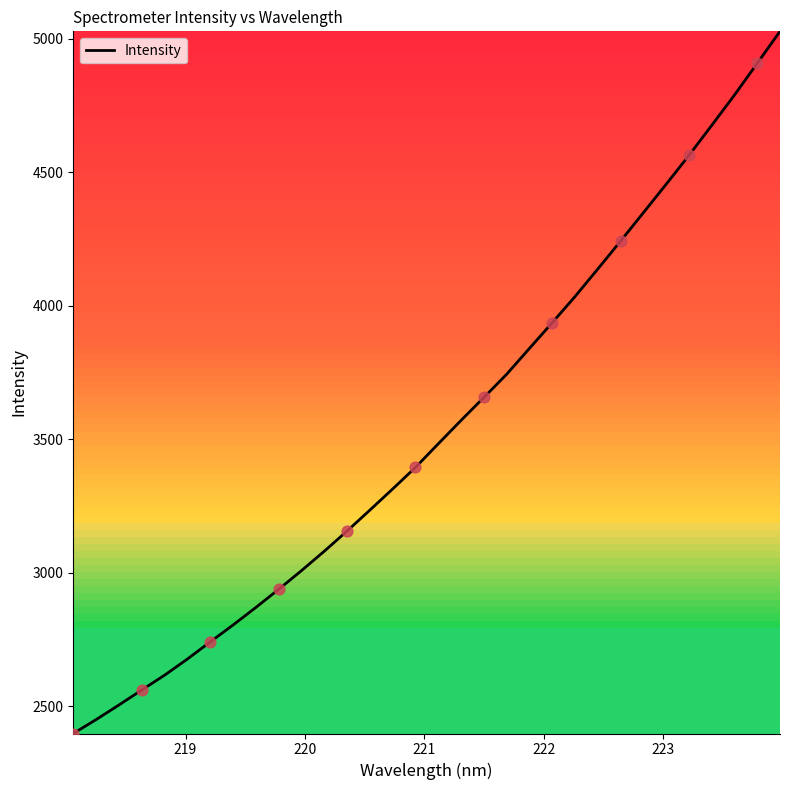

What is the difference between the maximum and minimum values?

2631.0